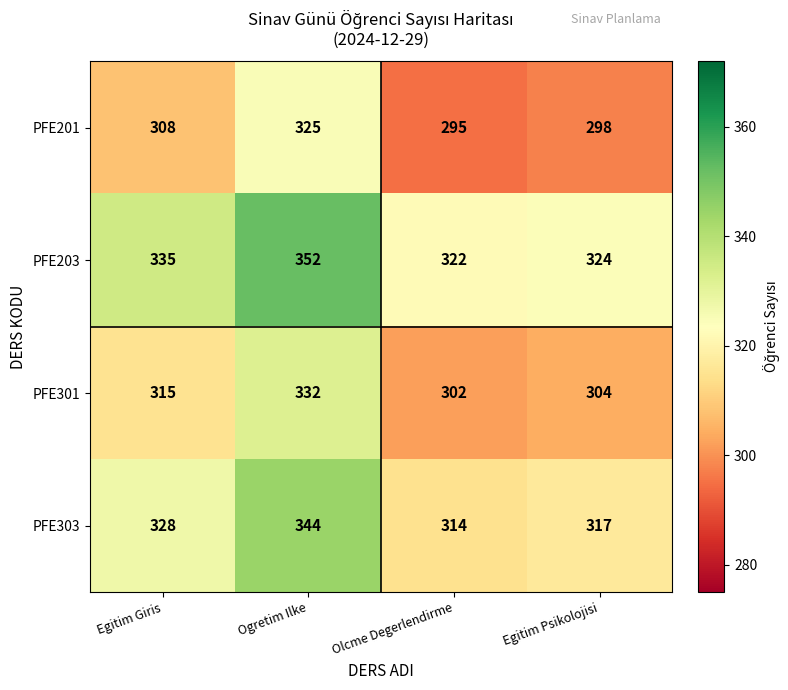

What is the sum of all PFE301 values?

1253